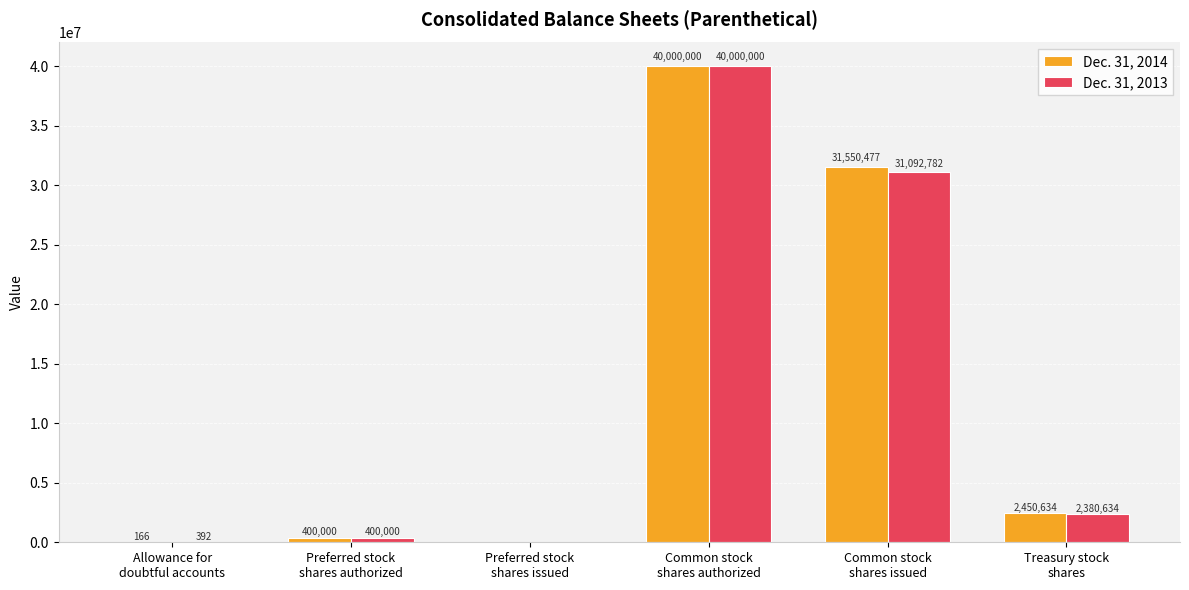

At which label is Dec. 31, 2013 closest to 20000000?

Common stock
shares issued